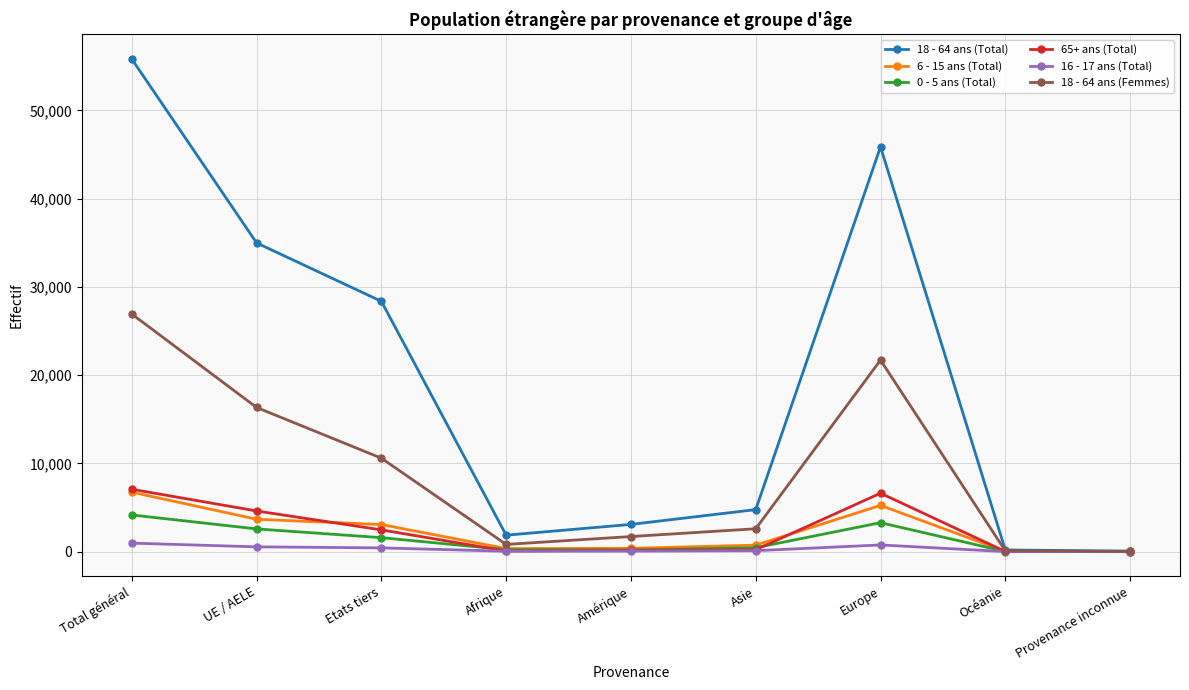

What is the average value of the 6 - 15 ans (Total) series?

2245